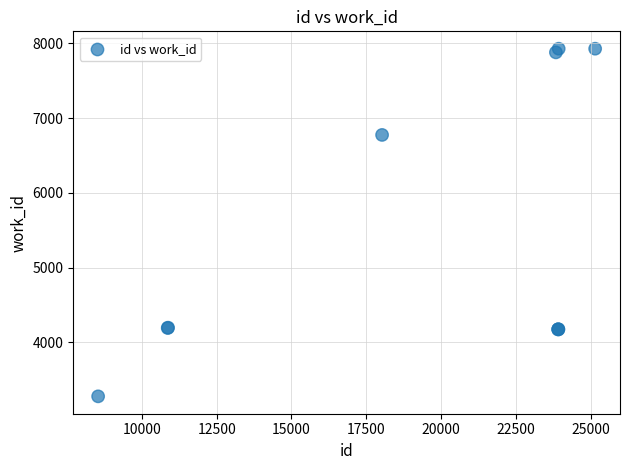

What Y value in the scatter plot is closest to 5602?

6775